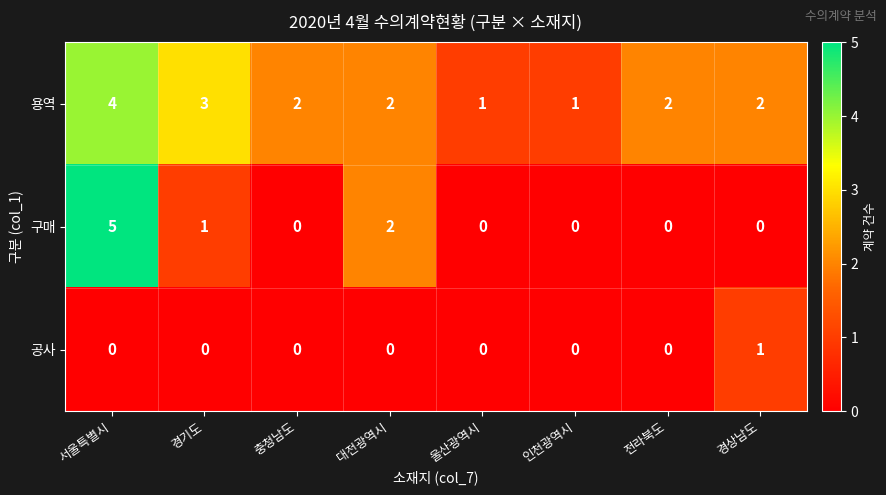

The value of 구매 at 전라북도 is 2. True or false?

False